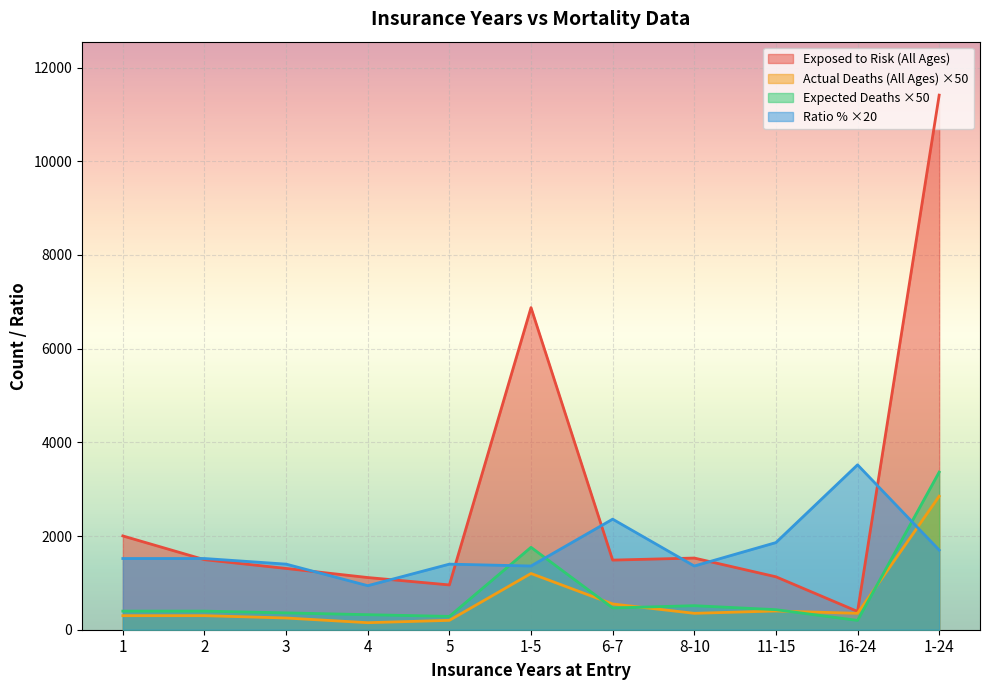

Which has a higher value, 4 or 3?

3